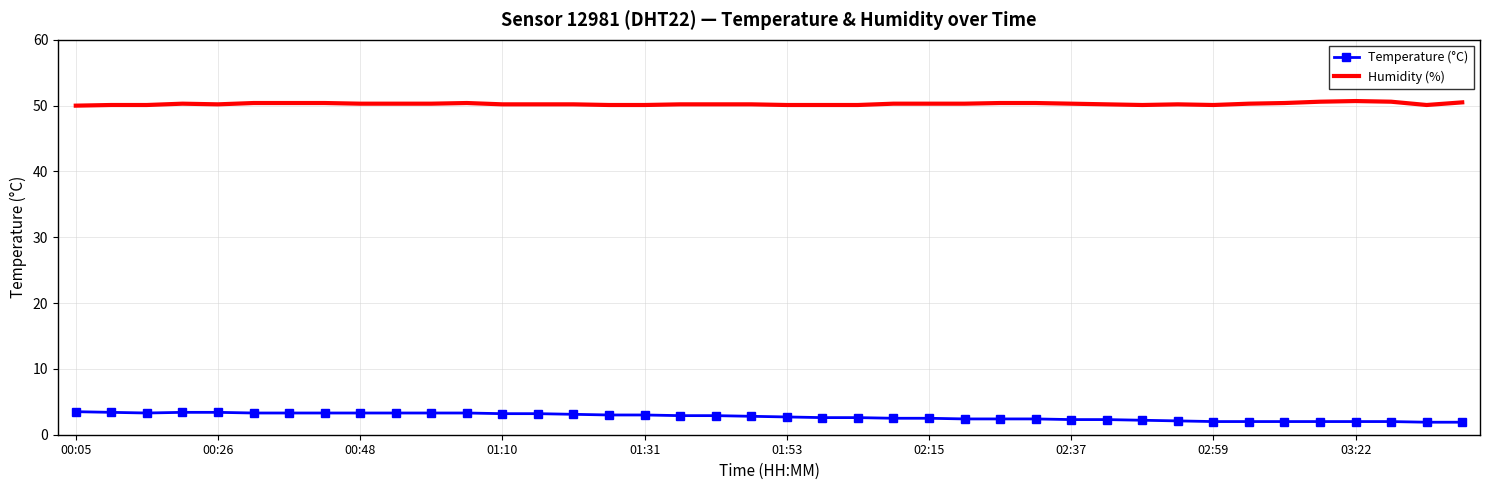

True or false: Humidity (%) and Temperature (°C) cross at least once.

False